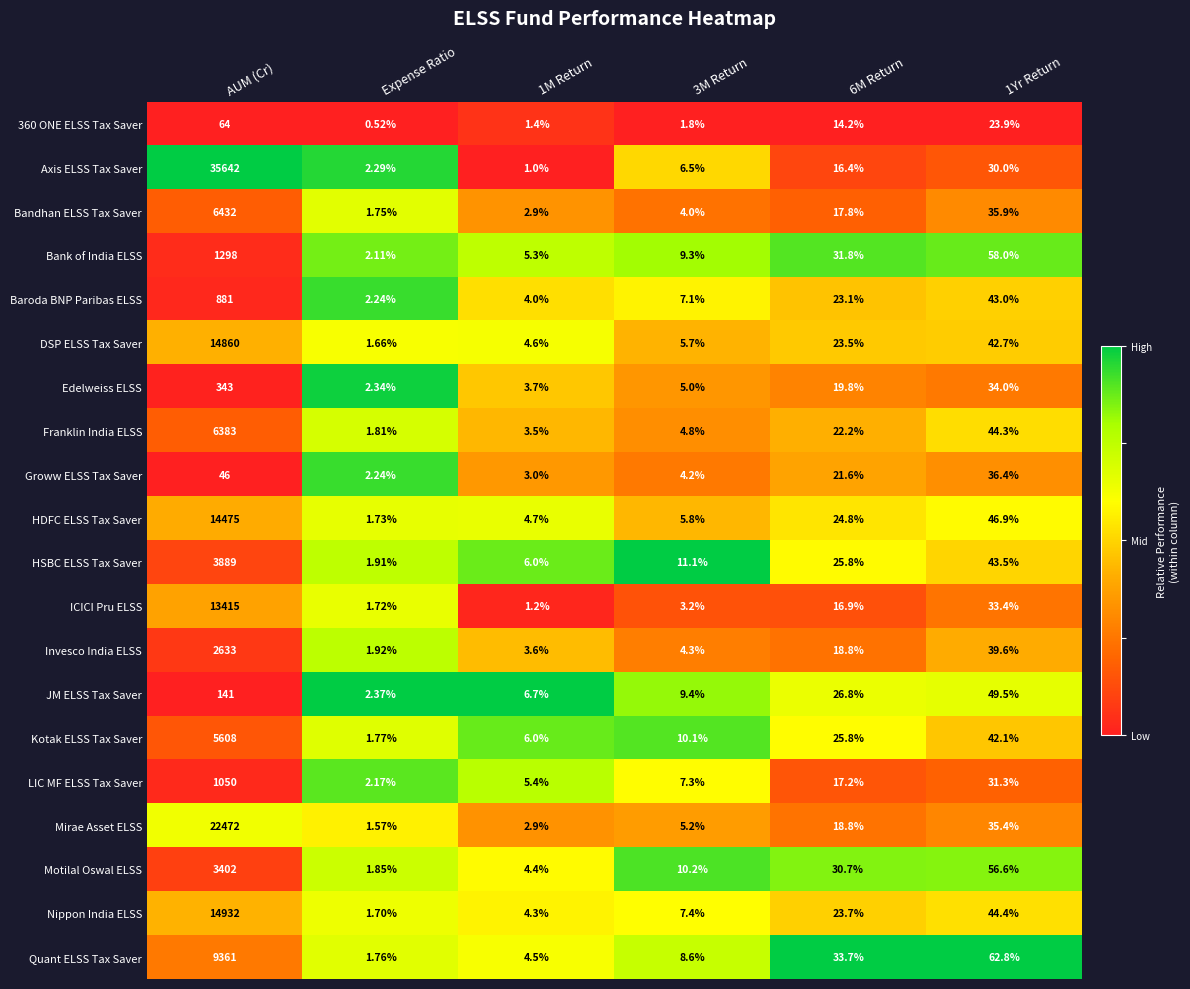

Which category has the highest value in the 360 ONE ELSS Tax Saver series?

AUM (Cr)